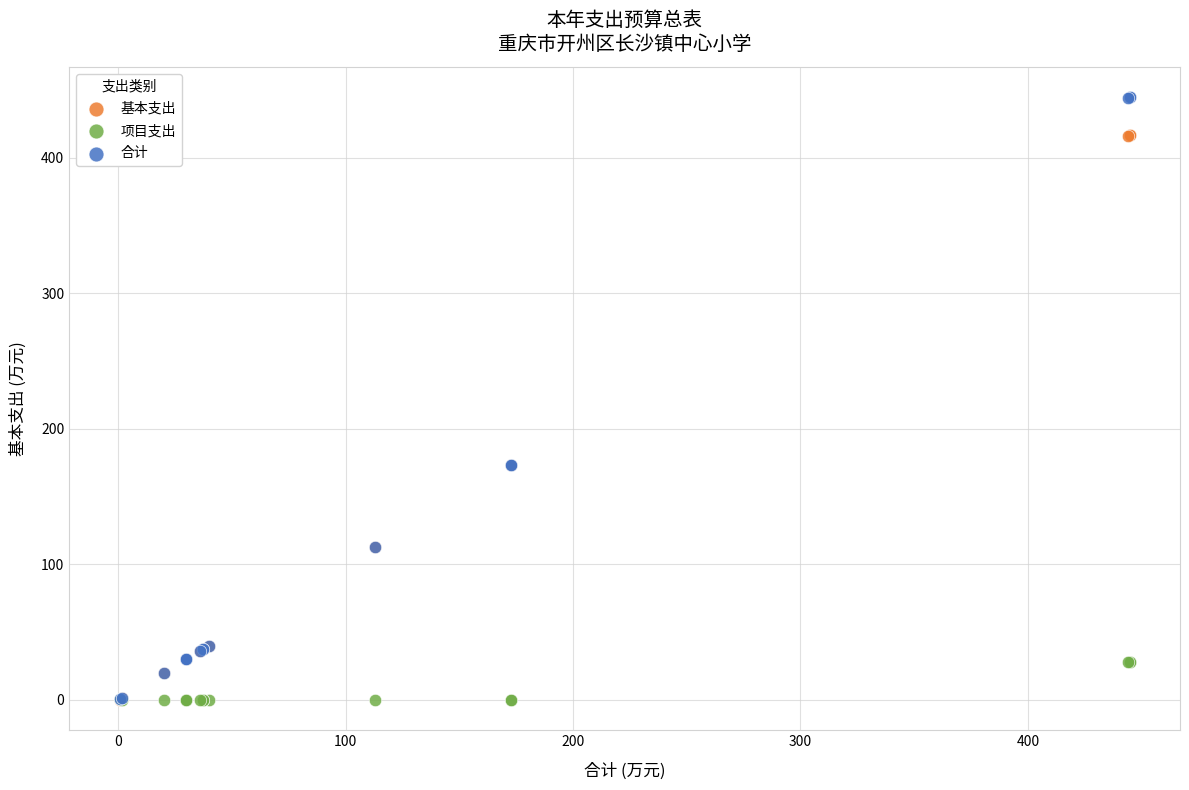

What are all the series names shown in the legend?

基本支出, 项目支出, 合计